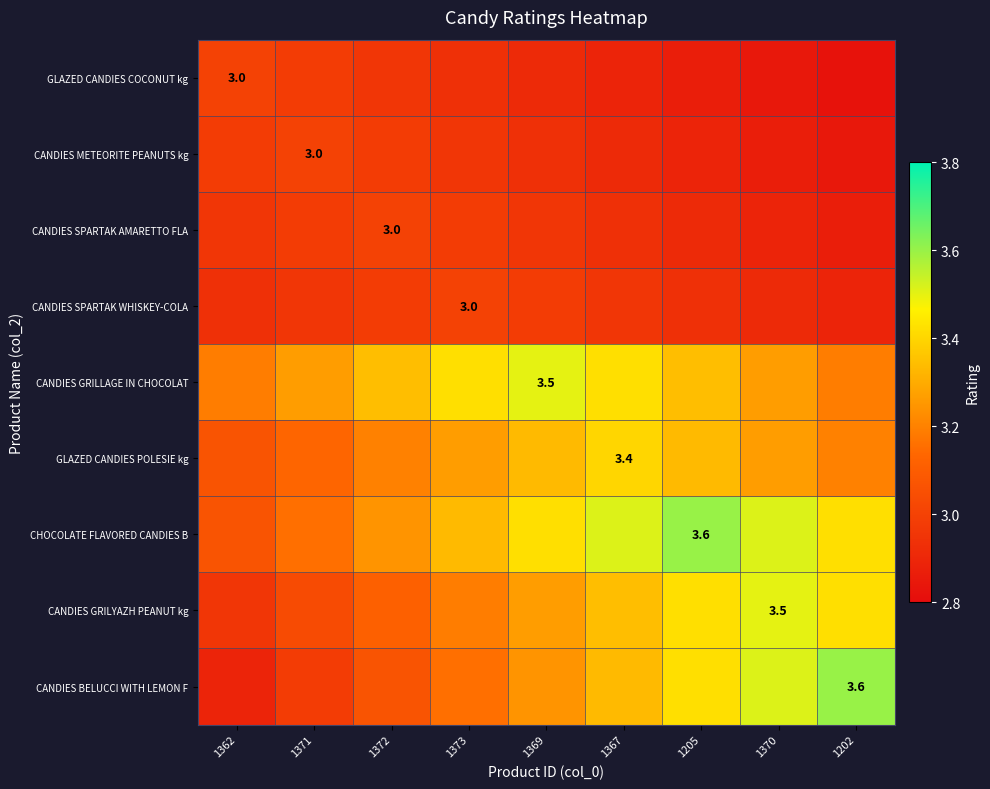

At which category is the sum across all series the highest?

1205